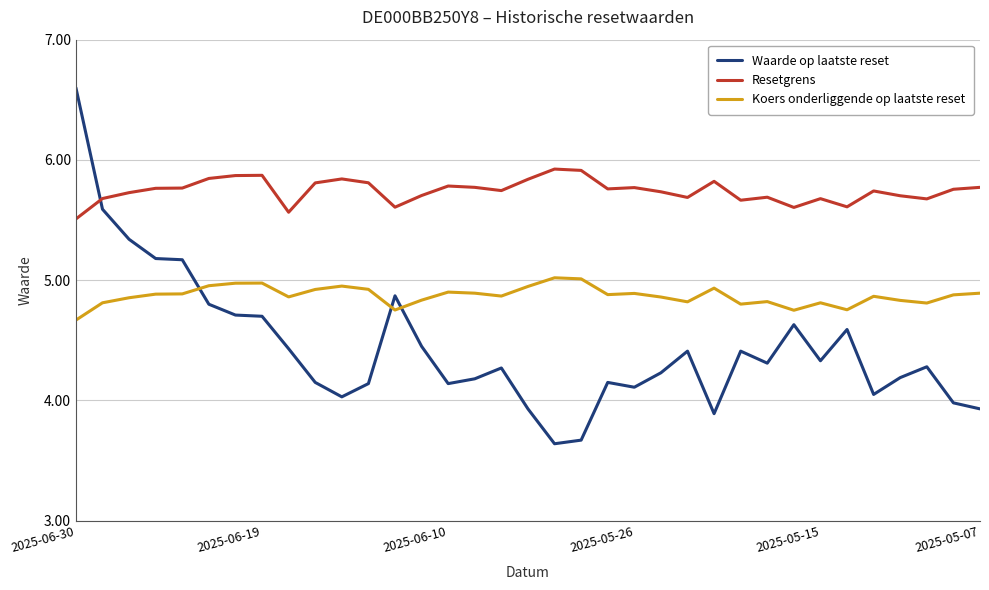

What is the minimum value for Resetgrens?

5.5